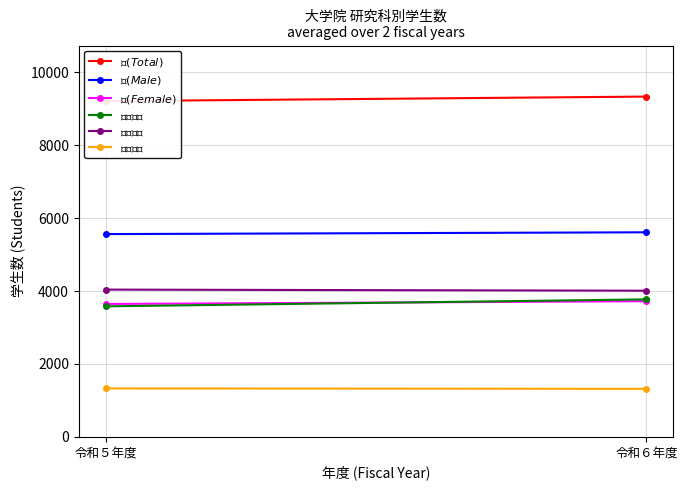

What is the total value across all series at 令和５年度?

27360